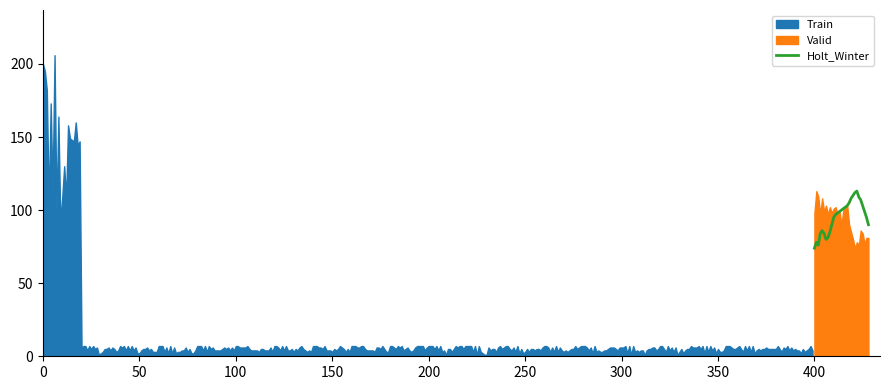

What is the maximum value for Holt_Winter?

113